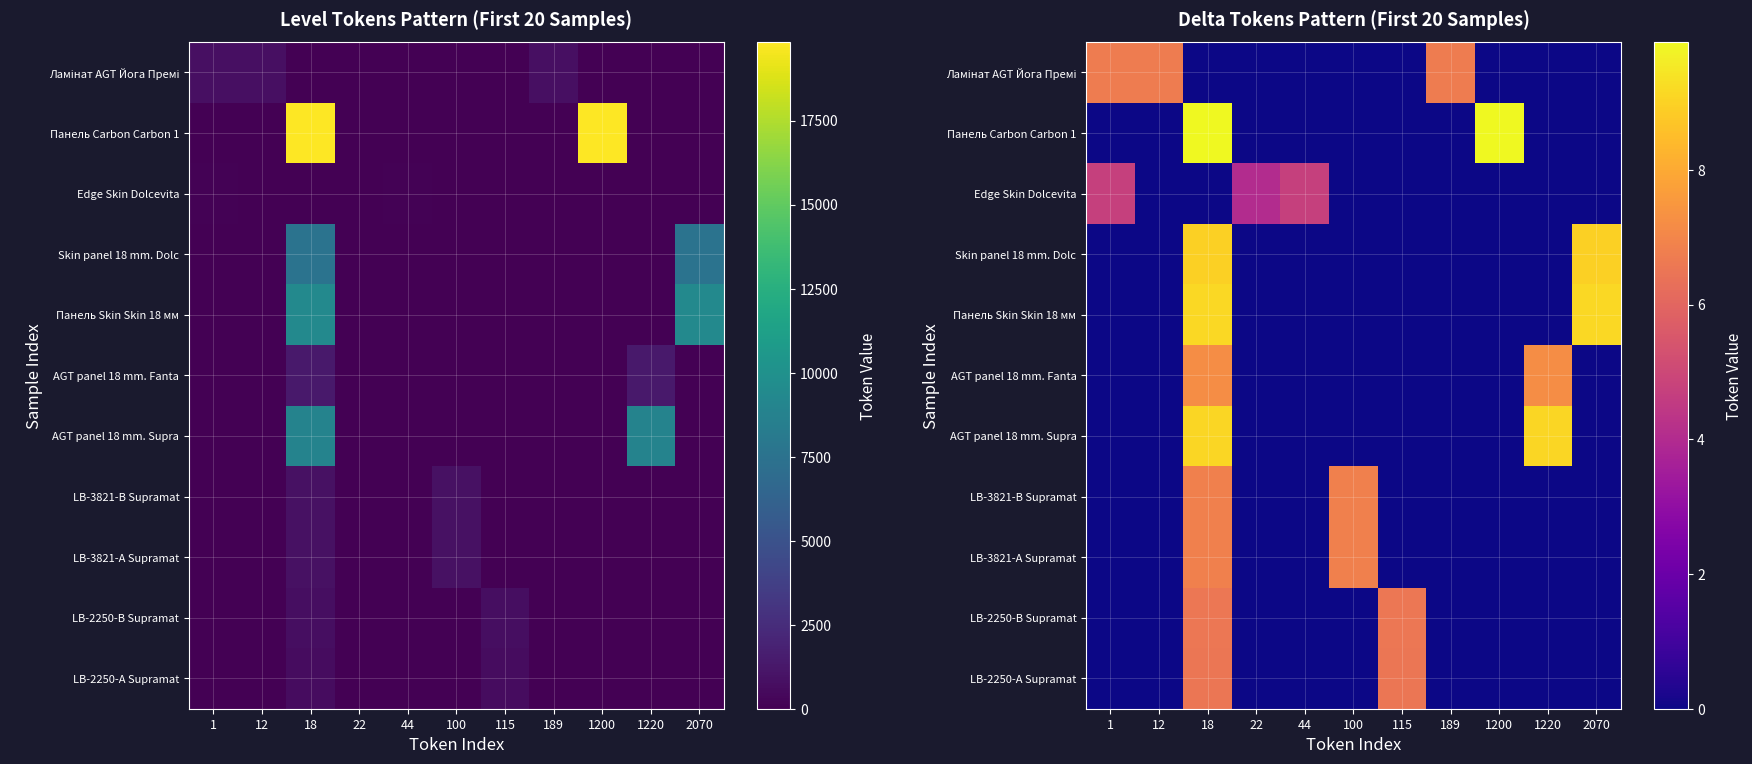

What is the sum of all Панель Skin Skin 18 мм values?

18.3